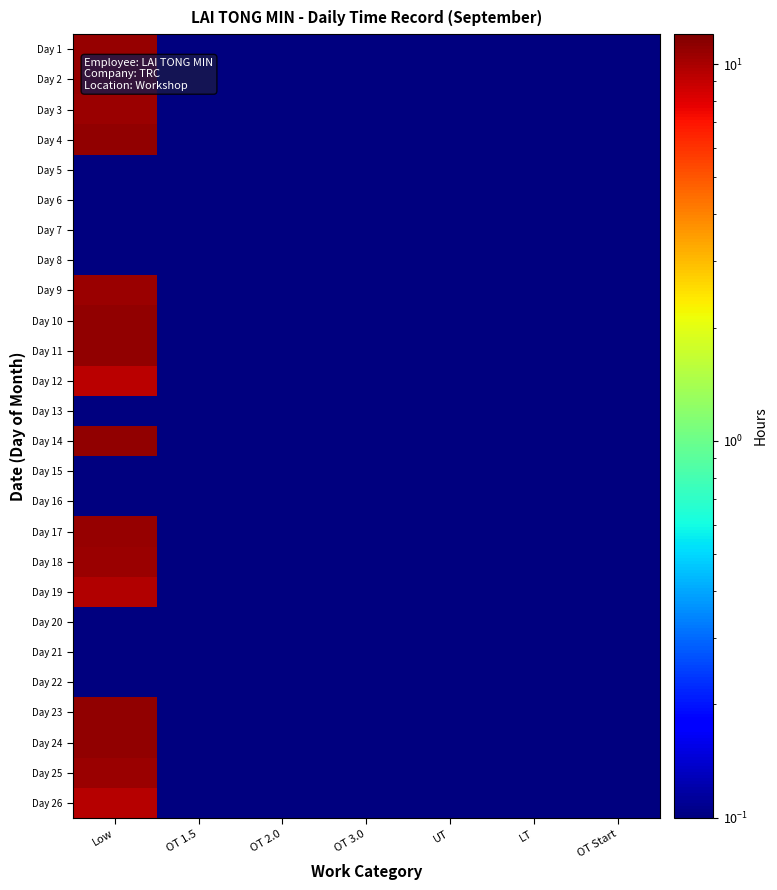

Reading left to right, what are all the values shown in this chart?

Day 1: Low=10.9	OT 1.5=0.0	OT 2.0=0.0	OT 3.0=0.0	UT=0.0	LT=0.0	OT Start=0.0
Day 2: Low=10.9	OT 1.5=0.0	OT 2.0=0.0	OT 3.0=0.0	UT=0.0	LT=0.0	OT Start=0.0
Day 3: Low=10.6	OT 1.5=0.0	OT 2.0=0.0	OT 3.0=0.0	UT=0.0	LT=0.0	OT Start=0.0
Day 4: Low=11.0	OT 1.5=0.0	OT 2.0=0.0	OT 3.0=0.0	UT=0.0	LT=0.0	OT Start=0.0
Day 5: Low=0.0	OT 1.5=0.0	OT 2.0=0.0	OT 3.0=0.0	UT=0.0	LT=0.0	OT Start=0.0
Day 6: Low=0.0	OT 1.5=0.0	OT 2.0=0.0	OT 3.0=0.0	UT=0.0	LT=0.0	OT Start=0.0
Day 7: Low=0.0	OT 1.5=0.0	OT 2.0=0.0	OT 3.0=0.0	UT=0.0	LT=0.0	OT Start=0.0
Day 8: Low=0.0	OT 1.5=0.0	OT 2.0=0.0	OT 3.0=0.0	UT=0.0	LT=0.0	OT Start=0.0
Day 9: Low=10.7	OT 1.5=0.0	OT 2.0=0.0	OT 3.0=0.0	UT=0.0	LT=0.0	OT Start=0.0
Day 10: Low=10.9	OT 1.5=0.0	OT 2.0=0.0	OT 3.0=0.0	UT=0.0	LT=0.0	OT Start=0.0
Day 11: Low=11.0	OT 1.5=0.0	OT 2.0=0.0	OT 3.0=0.0	UT=0.0	LT=0.0	OT Start=0.0
Day 12: Low=9.4	OT 1.5=0.0	OT 2.0=0.0	OT 3.0=0.0	UT=0.0	LT=0.0	OT Start=0.0
Day 13: Low=0.0	OT 1.5=0.0	OT 2.0=0.0	OT 3.0=0.0	UT=0.0	LT=0.0	OT Start=0.0
Day 14: Low=11.0	OT 1.5=0.0	OT 2.0=0.0	OT 3.0=0.0	UT=0.0	LT=0.0	OT Start=0.0
Day 15: Low=0.0	OT 1.5=0.0	OT 2.0=0.0	OT 3.0=0.0	UT=0.0	LT=0.0	OT Start=0.0
Day 16: Low=0.0	OT 1.5=0.0	OT 2.0=0.0	OT 3.0=0.0	UT=0.0	LT=0.0	OT Start=0.0
Day 17: Low=10.9	OT 1.5=0.0	OT 2.0=0.0	OT 3.0=0.0	UT=0.0	LT=0.0	OT Start=0.0
Day 18: Low=10.7	OT 1.5=0.0	OT 2.0=0.0	OT 3.0=0.0	UT=0.0	LT=0.0	OT Start=0.0
Day 19: Low=9.7	OT 1.5=0.0	OT 2.0=0.0	OT 3.0=0.0	UT=0.0	LT=0.0	OT Start=0.0
Day 20: Low=0.0	OT 1.5=0.0	OT 2.0=0.0	OT 3.0=0.0	UT=0.0	LT=0.0	OT Start=0.0
Day 21: Low=0.0	OT 1.5=0.0	OT 2.0=0.0	OT 3.0=0.0	UT=0.0	LT=0.0	OT Start=0.0
Day 22: Low=0.0	OT 1.5=0.0	OT 2.0=0.0	OT 3.0=0.0	UT=0.0	LT=0.0	OT Start=0.0
Day 23: Low=11.0	OT 1.5=0.0	OT 2.0=0.0	OT 3.0=0.0	UT=0.0	LT=0.0	OT Start=0.0
Day 24: Low=10.9	OT 1.5=0.0	OT 2.0=0.0	OT 3.0=0.0	UT=0.0	LT=0.0	OT Start=0.0
Day 25: Low=10.7	OT 1.5=0.0	OT 2.0=0.0	OT 3.0=0.0	UT=0.0	LT=0.0	OT Start=0.0
Day 26: Low=9.5	OT 1.5=0.0	OT 2.0=0.0	OT 3.0=0.0	UT=0.0	LT=0.0	OT Start=0.0